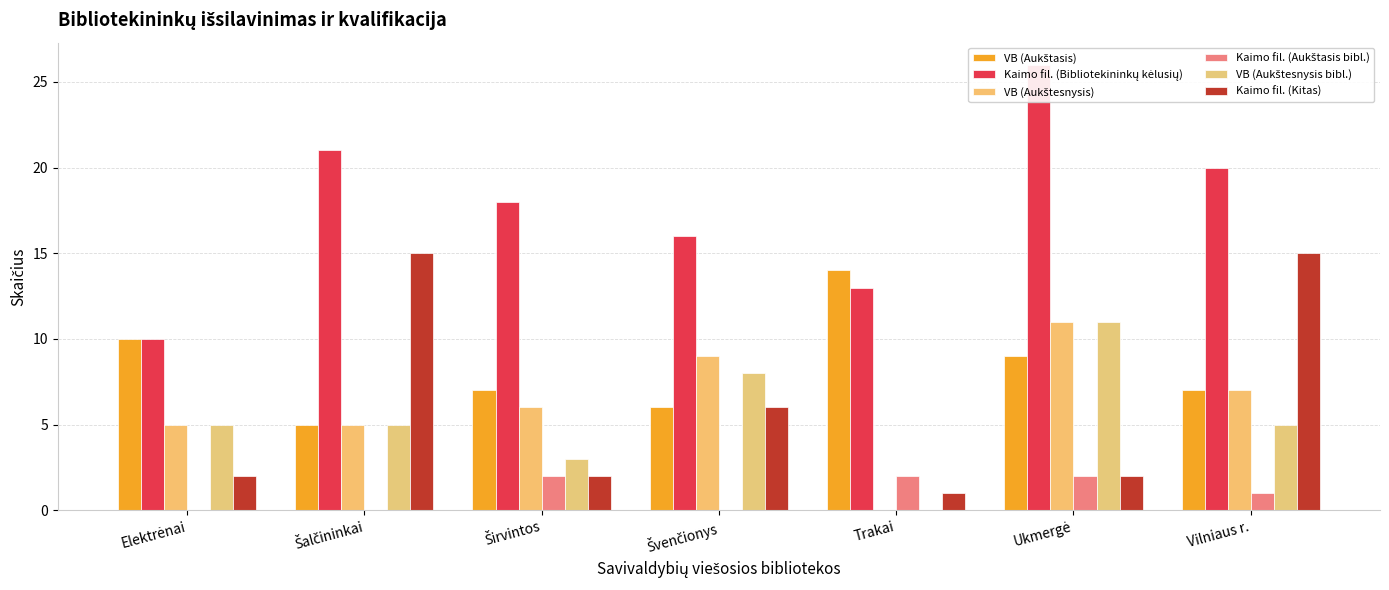

Reading left to right, what are all the values shown in this chart?

VB (Aukštasis): Elektrėnai=10	Šalčininkai=5	Širvintos=7	Švenčionys=6	Trakai=14	Ukmergė=9	Vilniaus r.=7
Kaimo fil. (Bibliotekininkų kėlusių): Elektrėnai=10	Šalčininkai=21	Širvintos=18	Švenčionys=16	Trakai=13	Ukmergė=26	Vilniaus r.=20
VB (Aukštesnysis): Elektrėnai=5	Šalčininkai=5	Širvintos=6	Švenčionys=9	Trakai=0	Ukmergė=11	Vilniaus r.=7
Kaimo fil. (Aukštasis bibl.): Elektrėnai=0	Šalčininkai=0	Širvintos=2	Švenčionys=0	Trakai=2	Ukmergė=2	Vilniaus r.=1
VB (Aukštesnysis bibl.): Elektrėnai=5	Šalčininkai=5	Širvintos=3	Švenčionys=8	Trakai=0	Ukmergė=11	Vilniaus r.=5
Kaimo fil. (Kitas): Elektrėnai=2	Šalčininkai=15	Širvintos=2	Švenčionys=6	Trakai=1	Ukmergė=2	Vilniaus r.=15